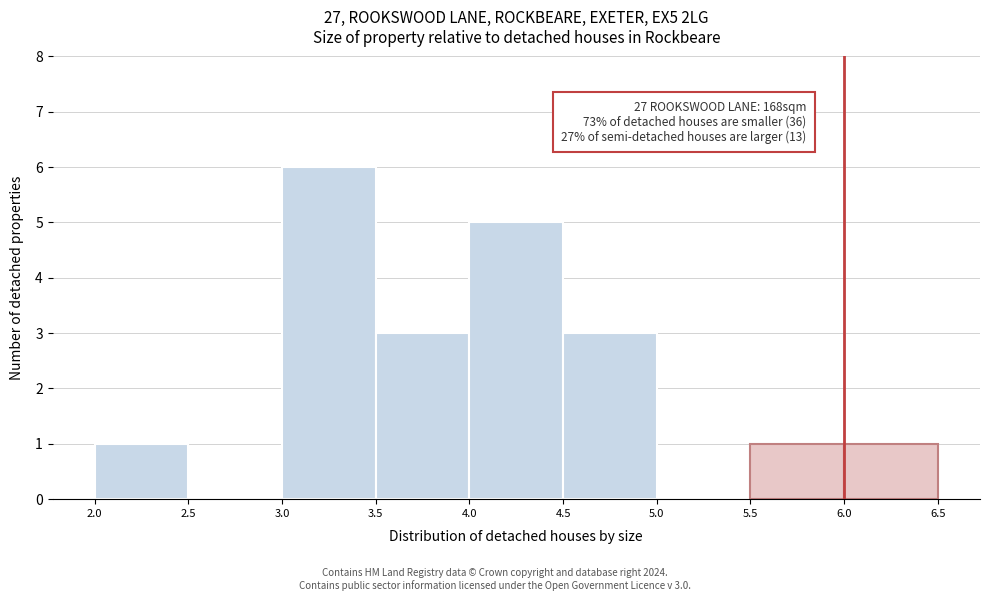

Which range on the x-axis has the tallest bar?

3.0 to 3.5